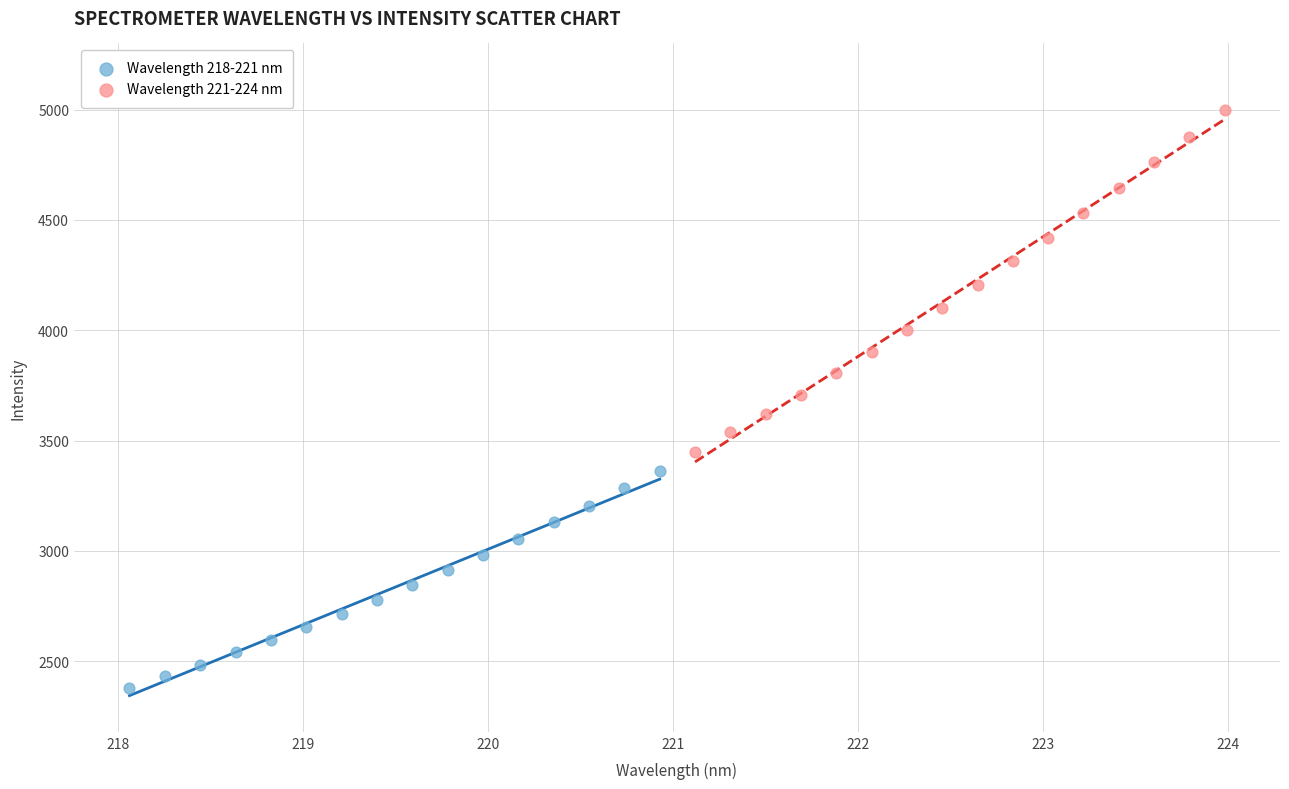

What are all the series names shown in the legend?

Wavelength 218-221 nm, Wavelength 221-224 nm